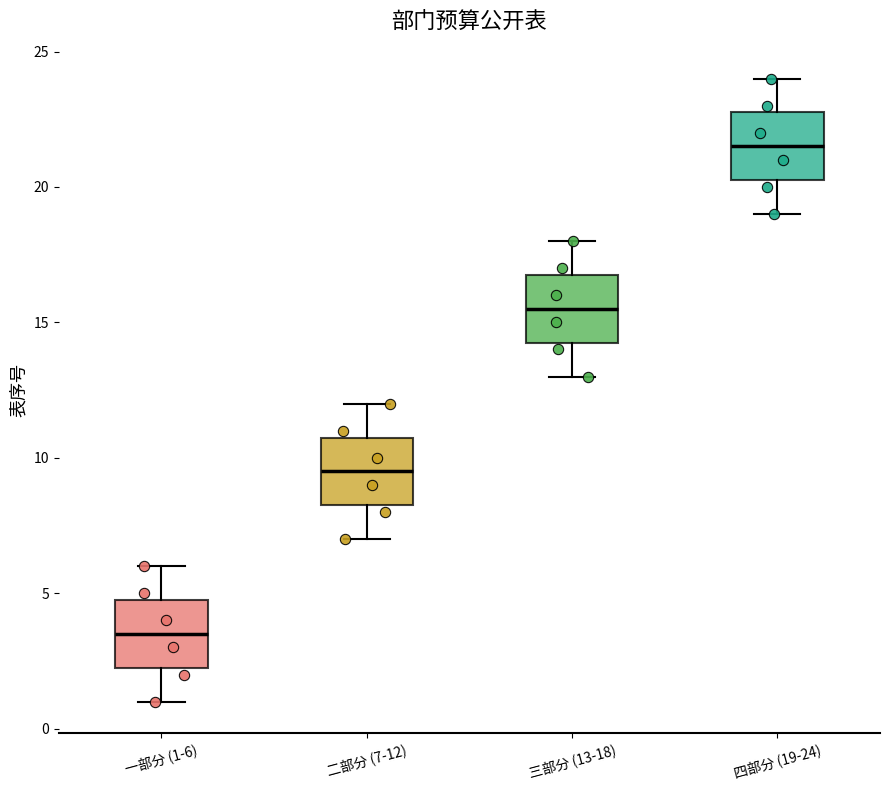

Where does the lower whisker of the box for 二部分 (7-12) end on the y-axis? The values are not printed on the chart, so give them approximately, as read against the axis.

7.0